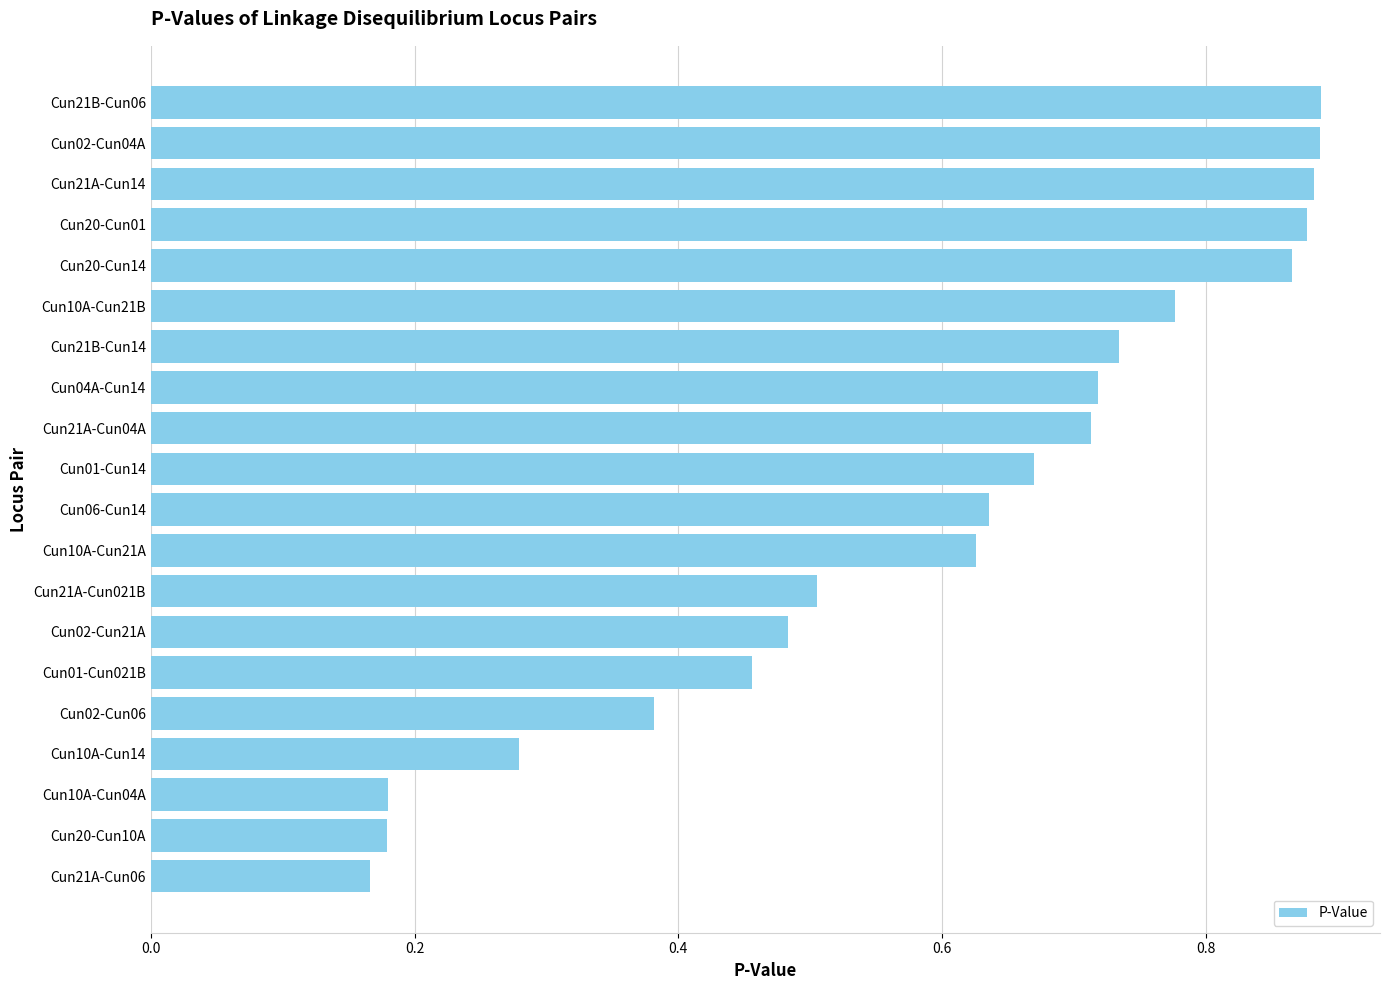

Is it true that the value at Cun10A-Cun14 is 0.4?

False